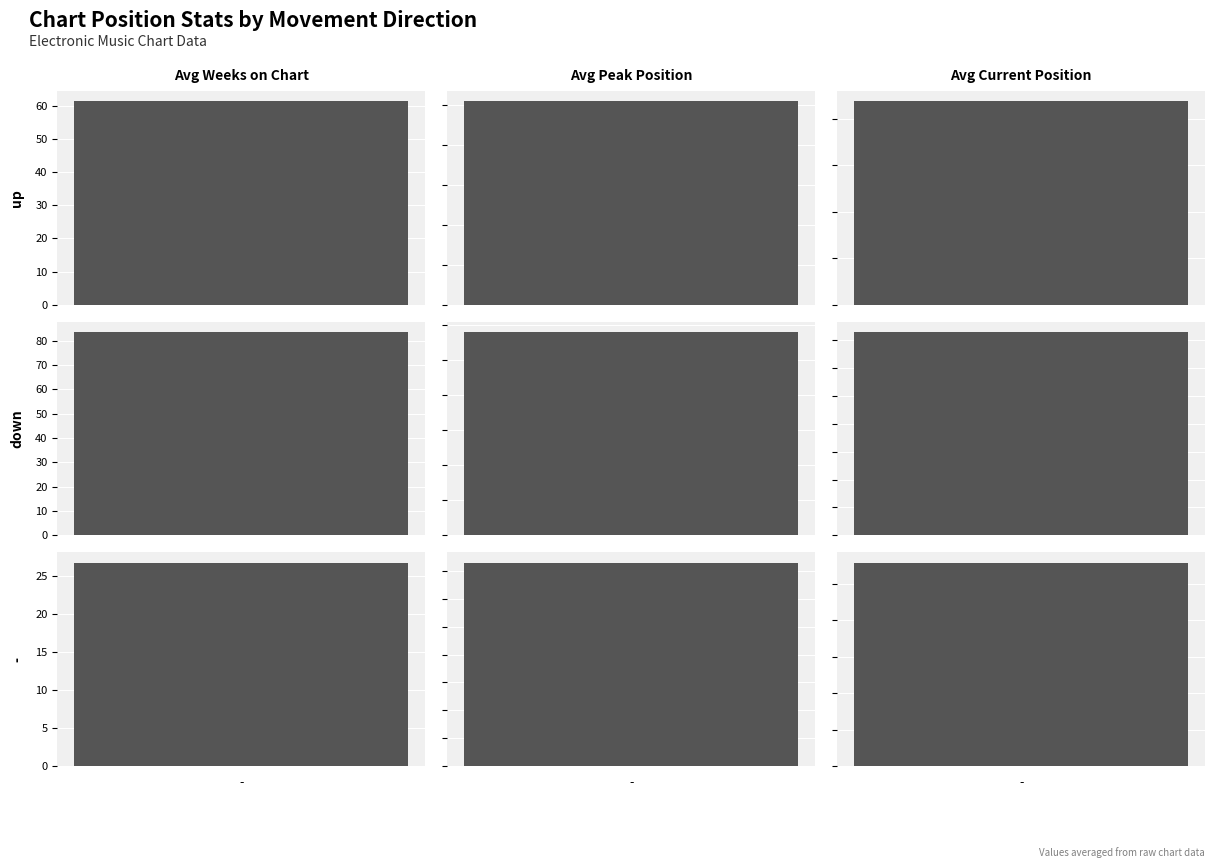

Which series changed the most between up and -?

Avg Weeks on Chart